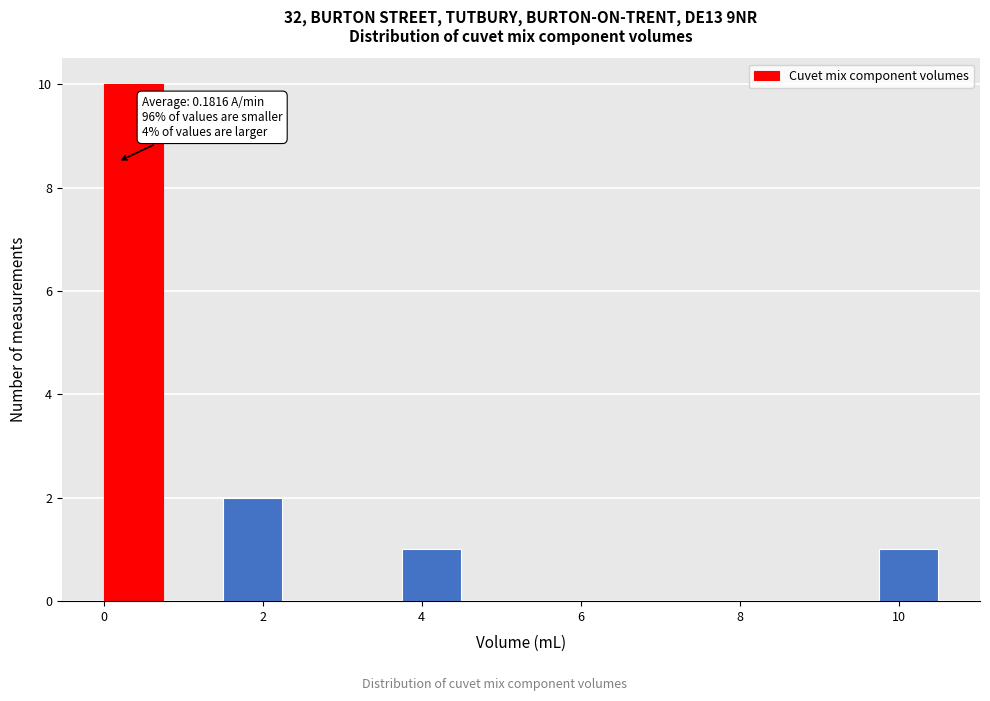

Around what value on the x-axis is the tallest bar? Give the approximate position of its centre, as read against the axis.

0.4